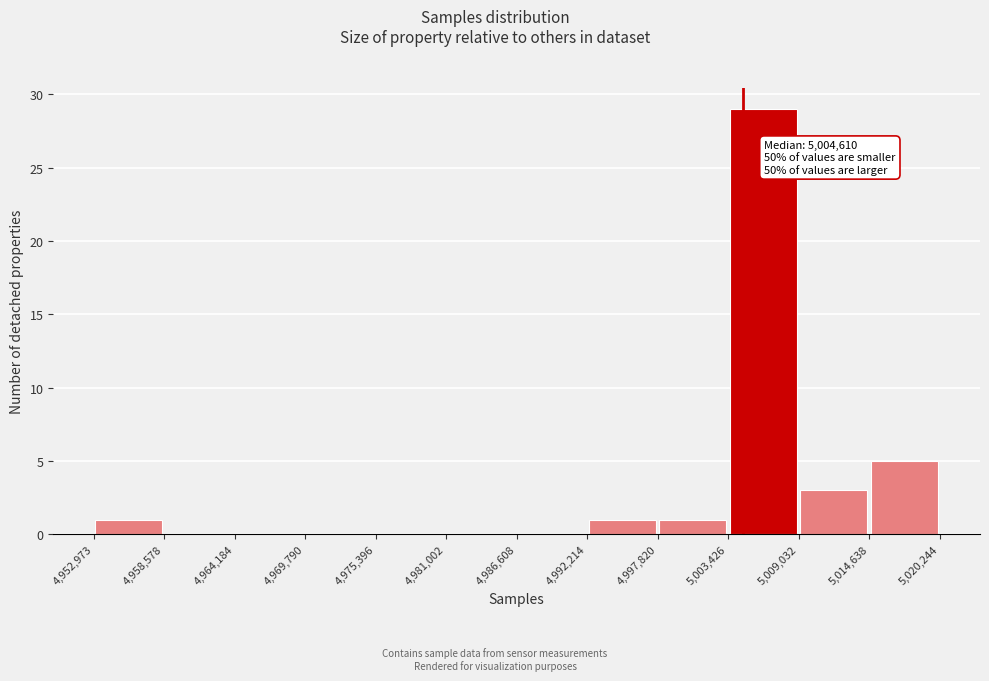

Which range on the x-axis has the tallest bar?

5,003,426 to 5,009,032